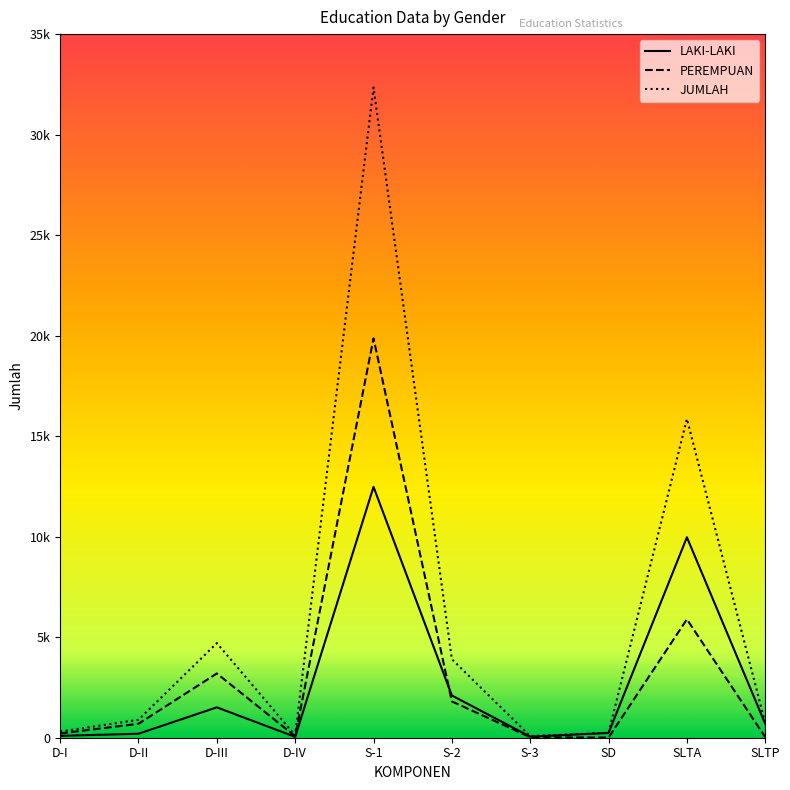

What value does the JUMLAH series have at D-II, to the nearest 10?

890